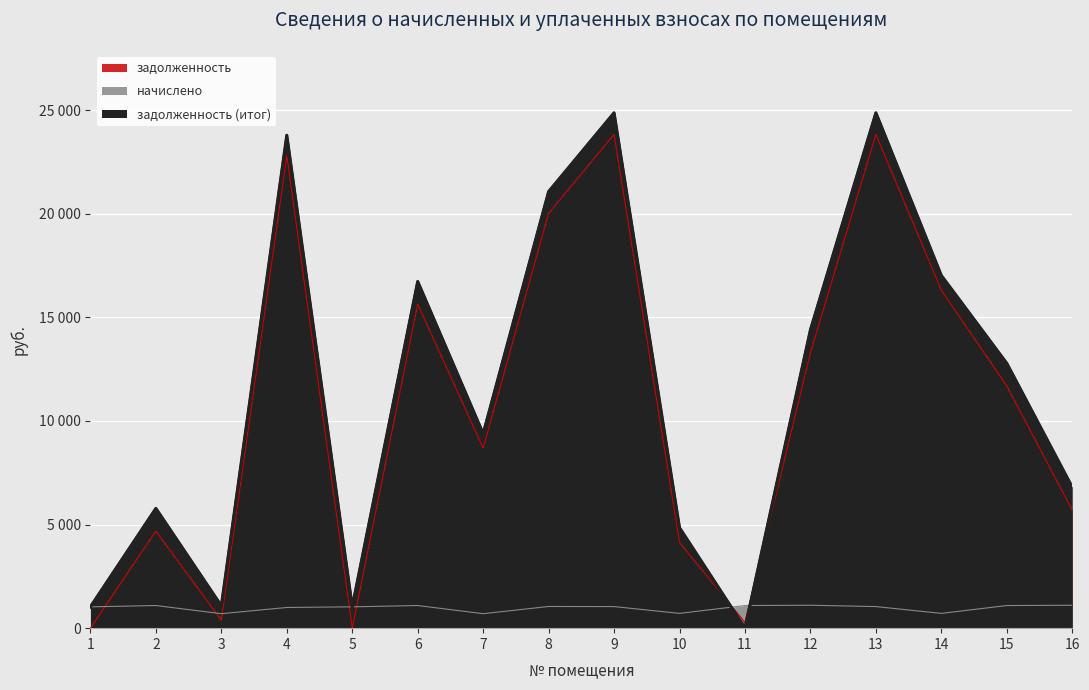

How many times do задолженность and начислено cross each other?

7